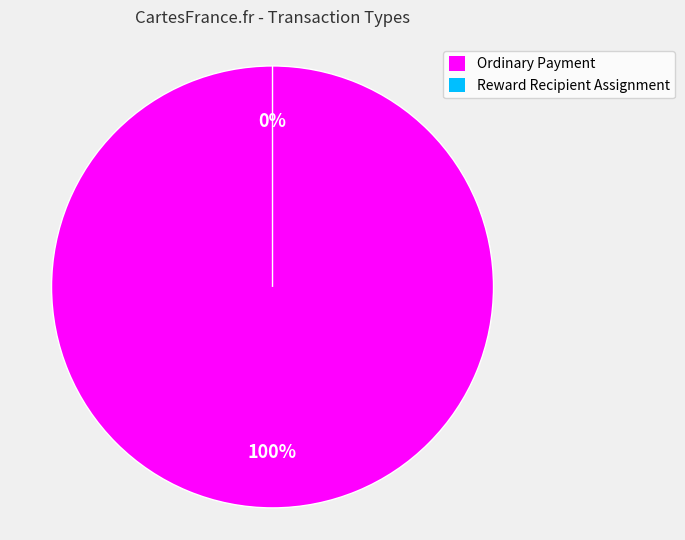

What percentage do Reward Recipient Assignment and Ordinary Payment together represent?

100.0%